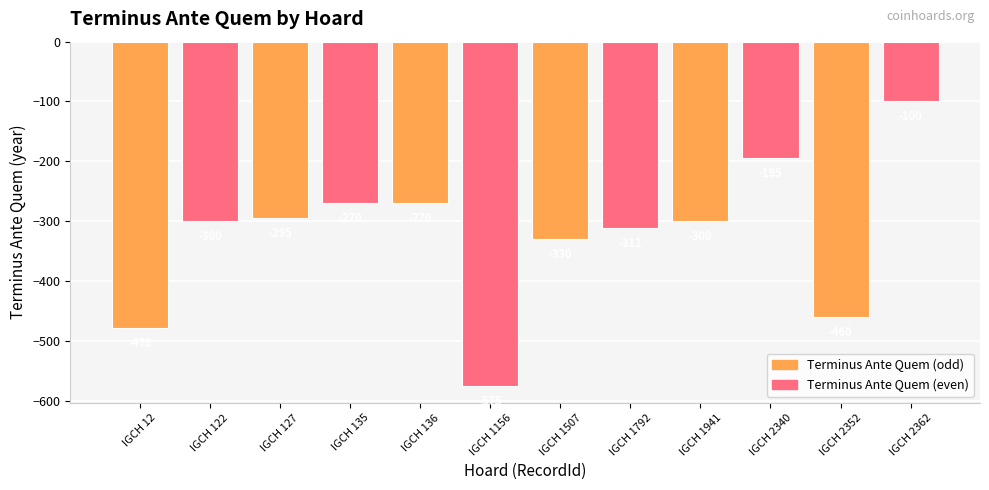

What is the value of the 12th bar from the left?

-100